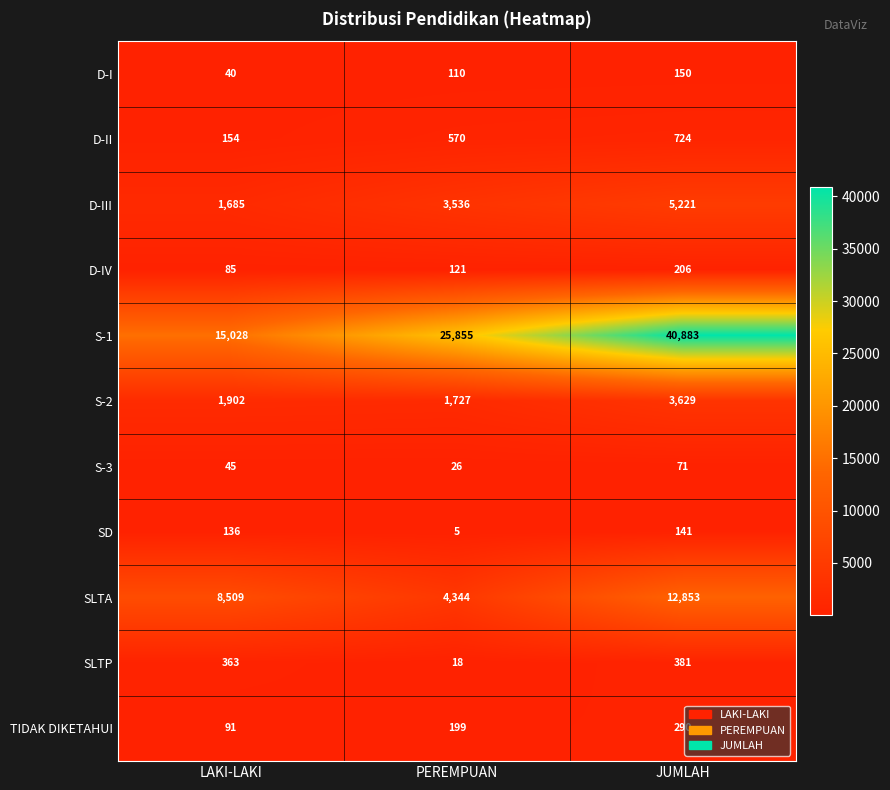

What is the total value across all series at LAKI-LAKI?

28038